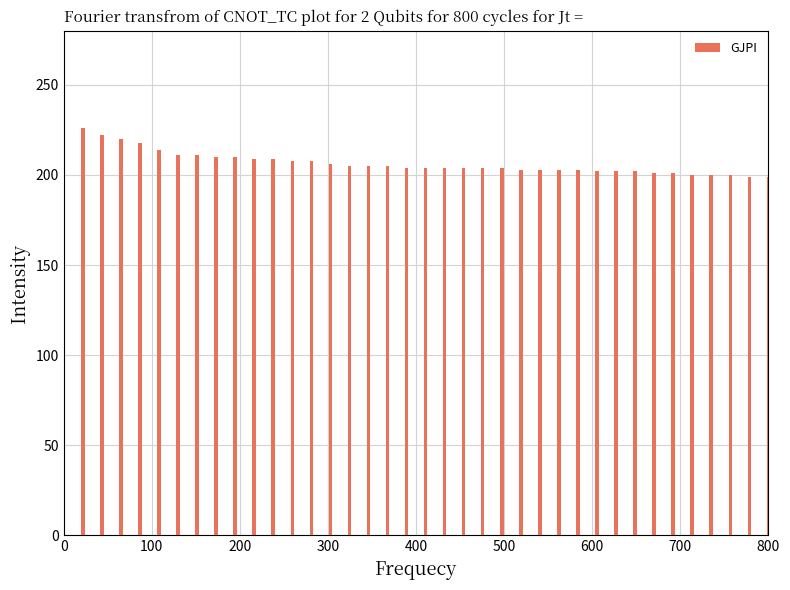

What is the maximum value shown in the chart?

226